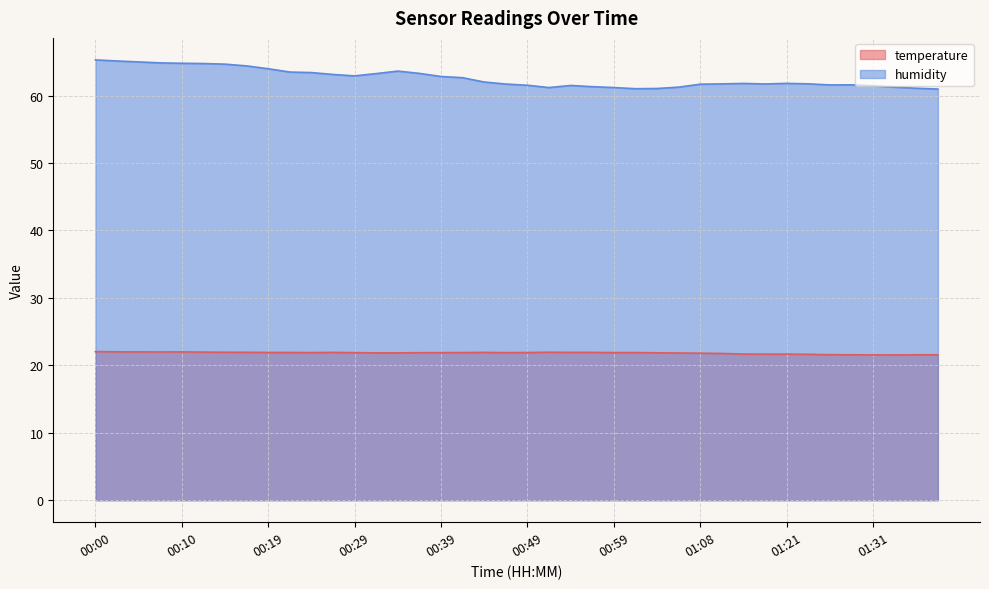

At which label does humidity first exceed 61?

00:00